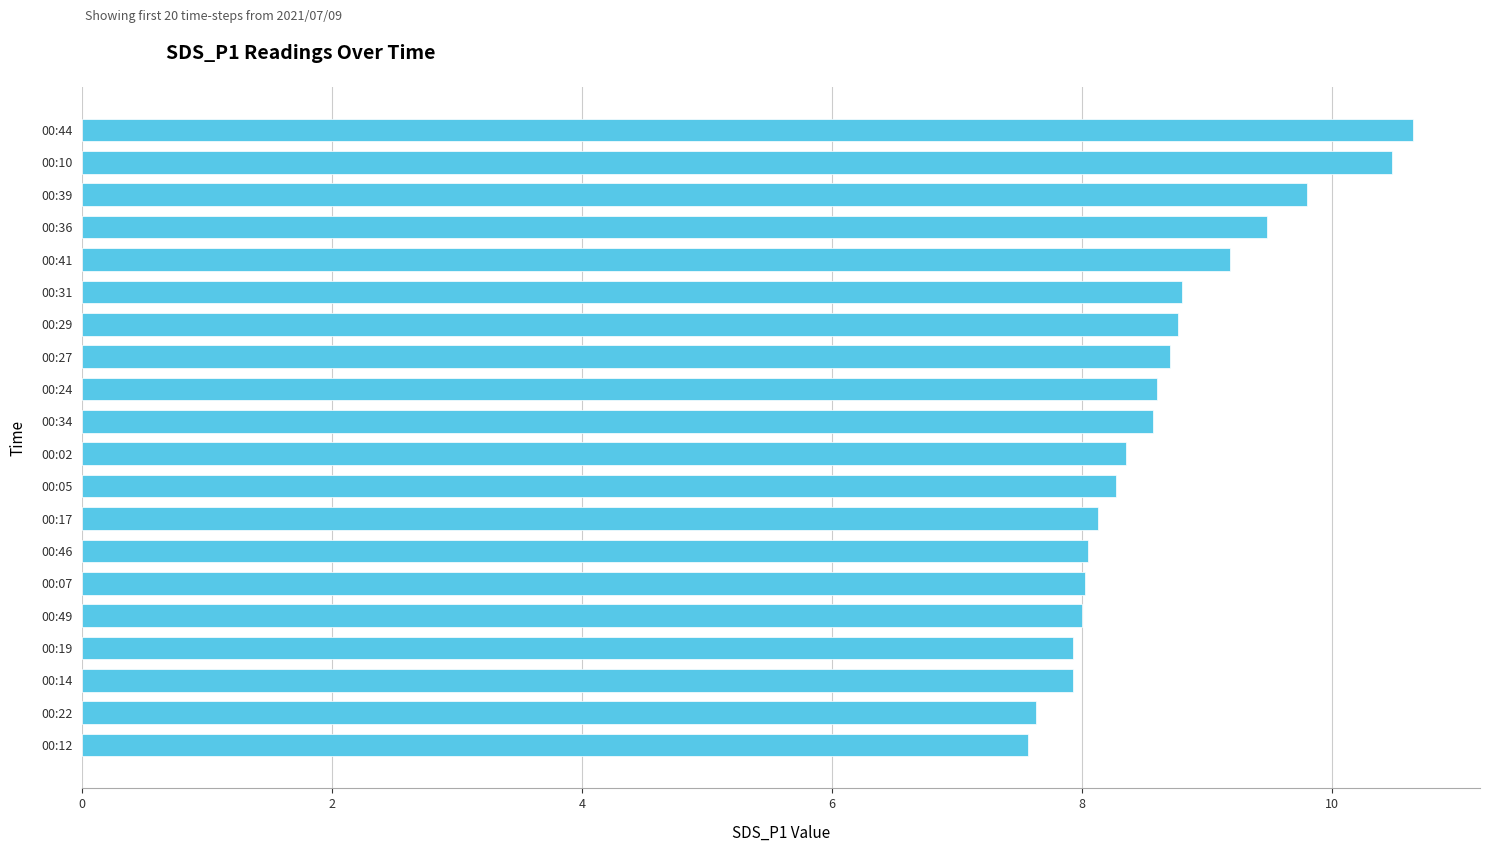

How many distinct data groups are displayed?

1